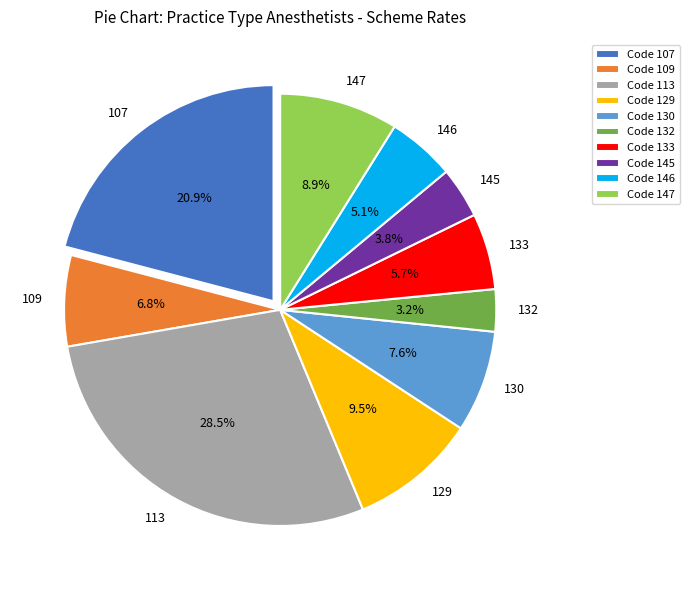

How many slices are in this pie chart?

10